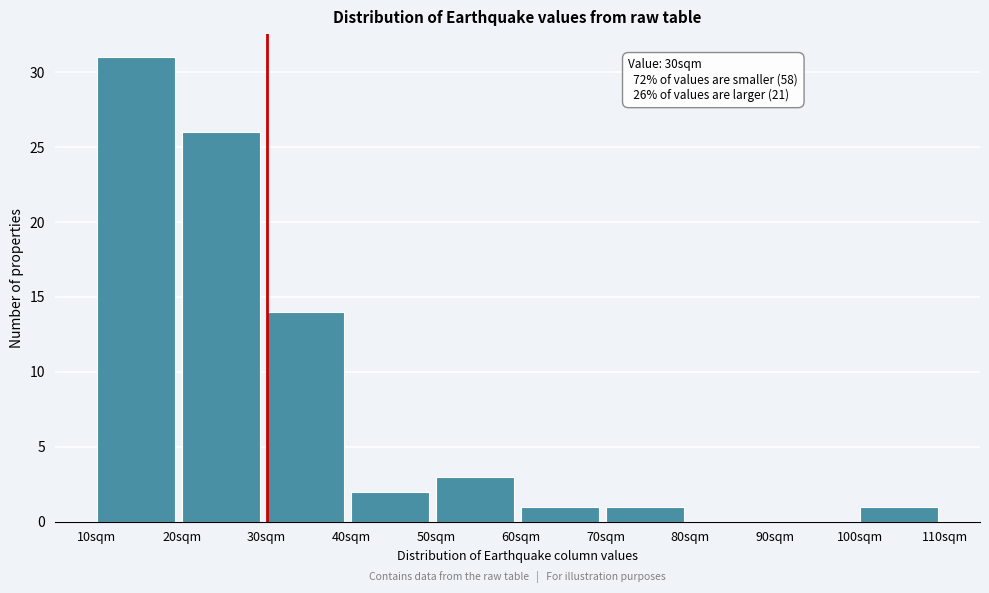

Which range on the x-axis has the tallest bar?

10 to 20